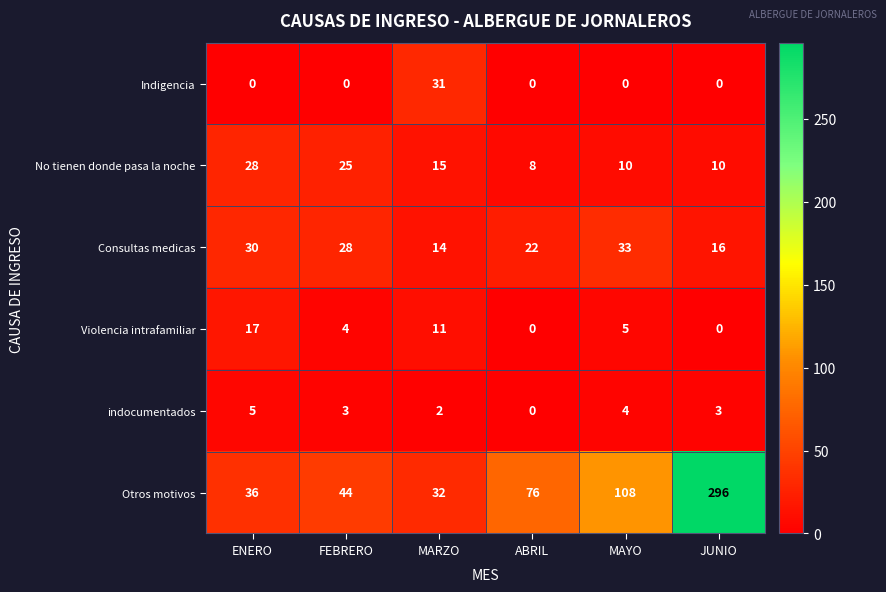

Which series has the largest total across all categories?

Otros motivos